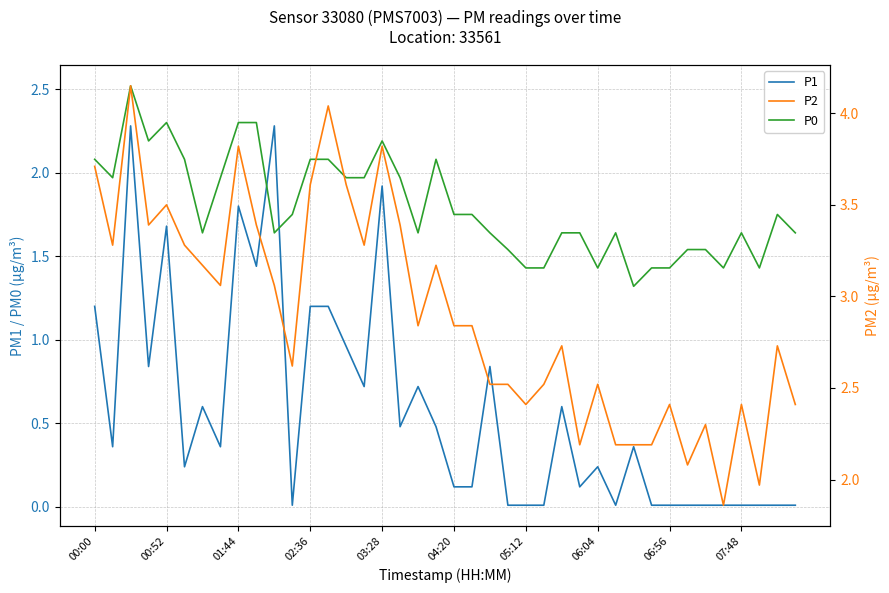

True or false: P2 and P1 cross at least once.

False